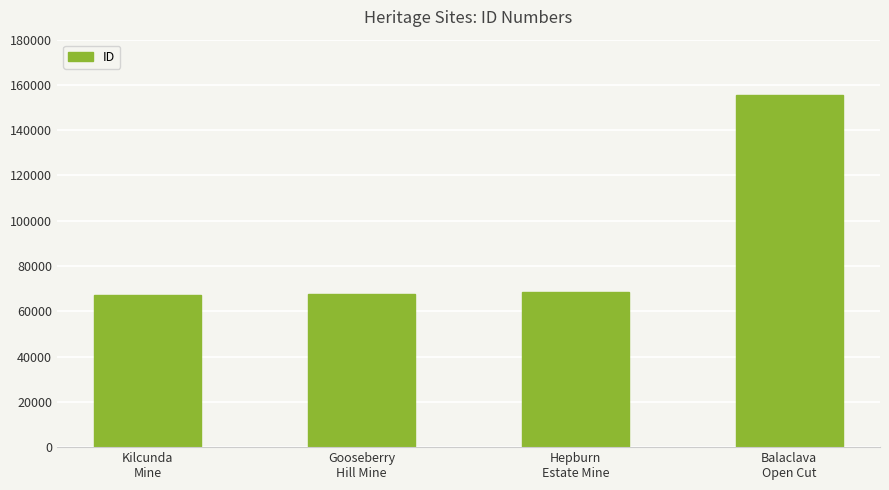

How many series are shown in this chart?

1